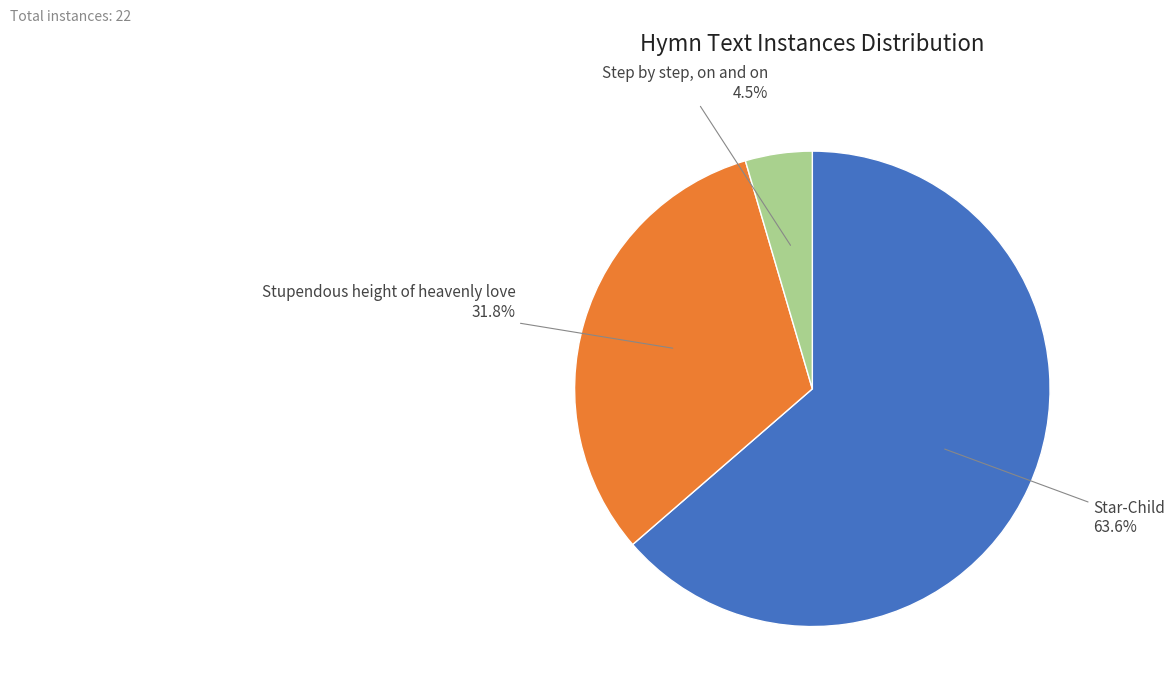

Does any single category account for the majority?

Yes